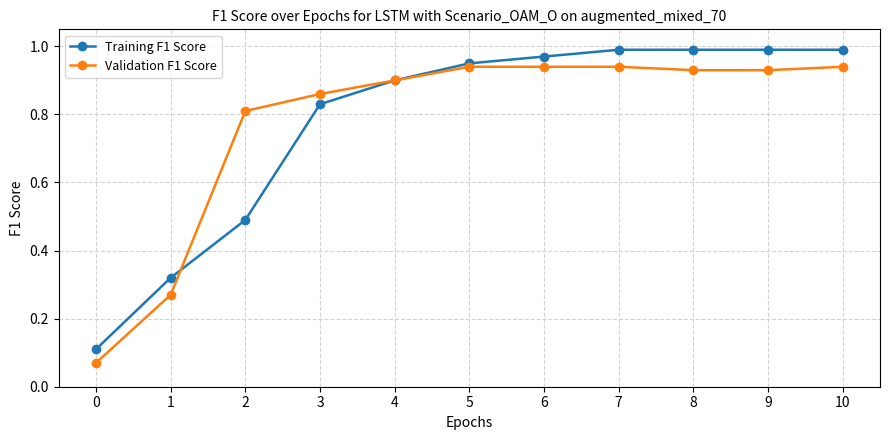

How many distinct data groups are displayed?

2